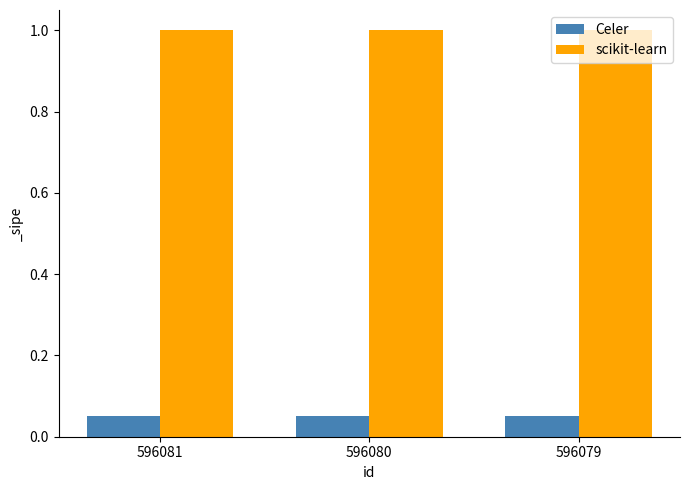

Is the value of Celer at 596080 greater than the value of scikit-learn at 596080?

No